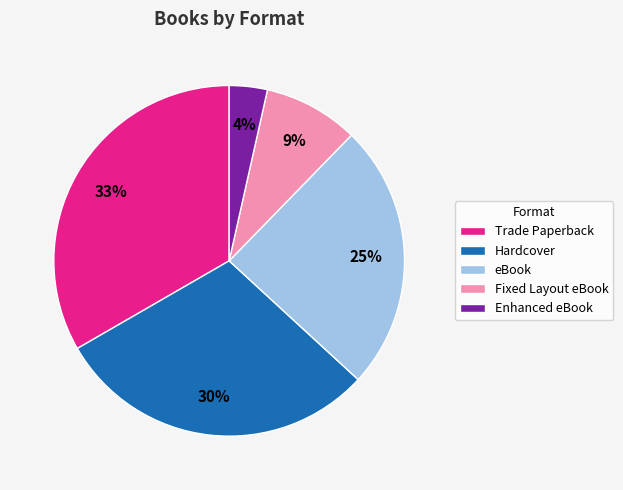

True or false: Fixed Layout eBook accounts for 9% of the total.

True